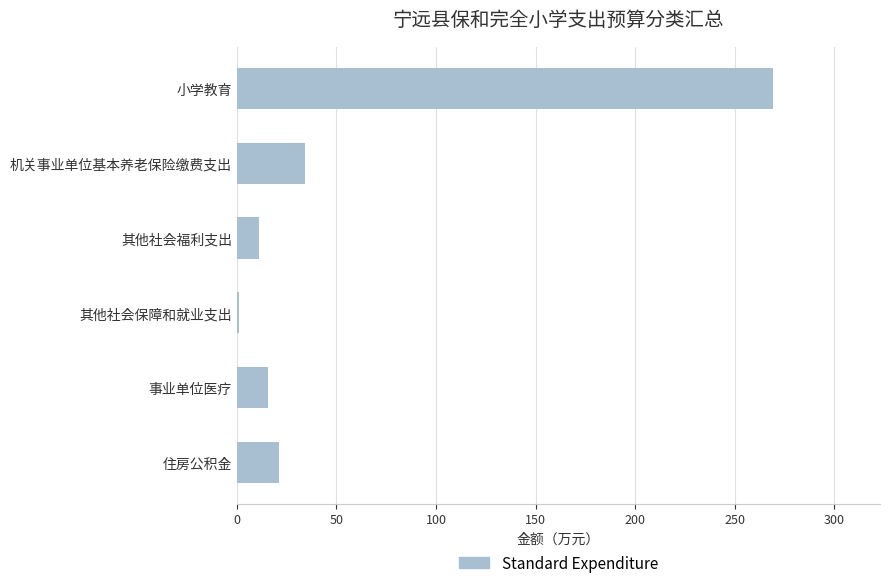

Reading top to bottom, extract all data points from this chart.

269.2	34.1	11.1	1.3	15.4	21.3